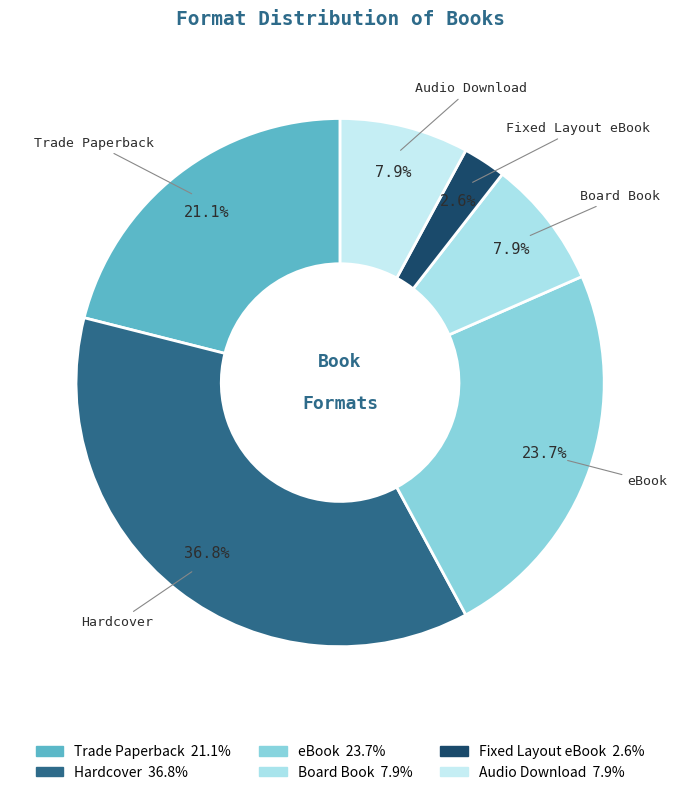

Combined, do Hardcover and Fixed Layout eBook account for over 50%?

No